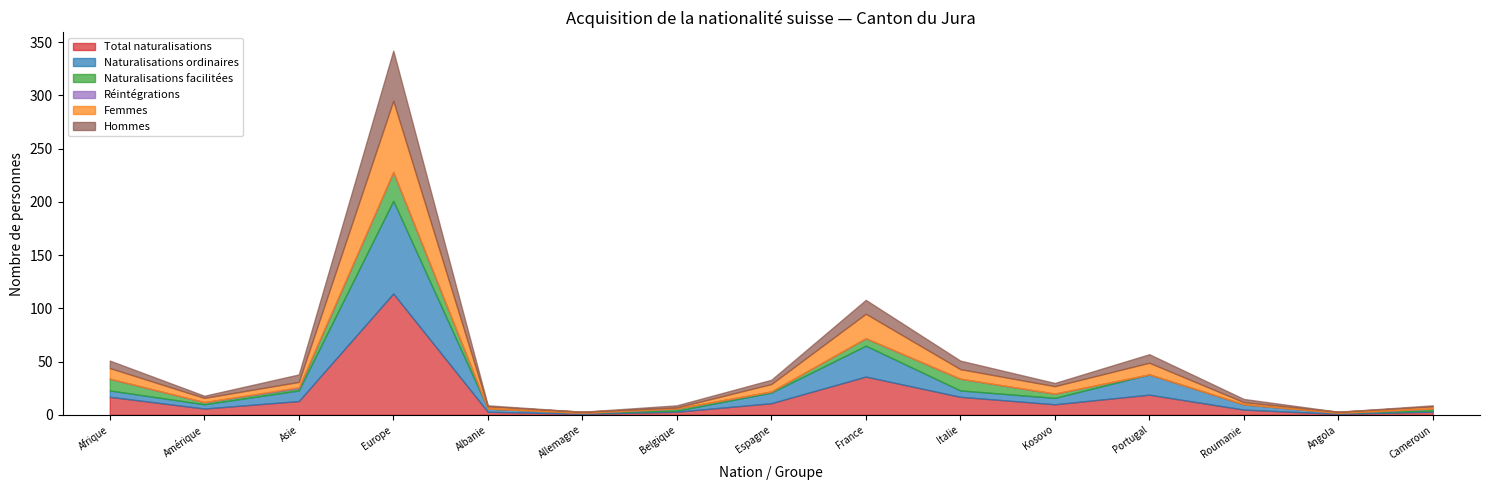

How many lines are shown in the chart?

6